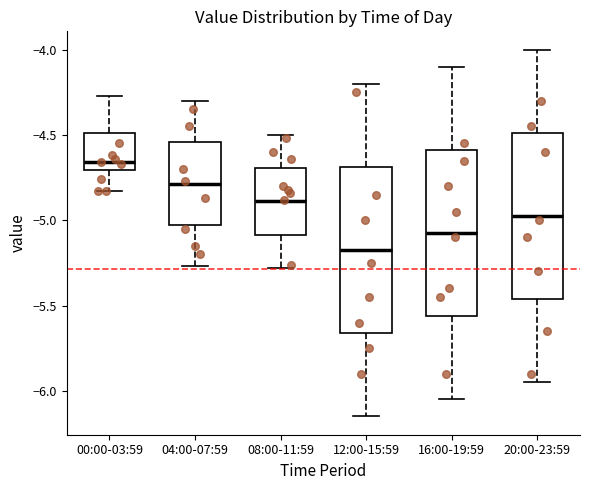

Reading left to right, transcribe this box plot: for each box, give where its median line is, the range the box spans, and where its two whiskers end, as read against the y-axis. The values are not printed on the chart, so give them approximately, as read against the axis.

00:00-03:59: median -4.65, box -4.70 to -4.50, whiskers -4.85 to -4.25
04:00-07:59: median -4.80, box -5.05 to -4.55, whiskers -5.25 to -4.30
08:00-11:59: median -4.90, box -5.10 to -4.70, whiskers -5.30 to -4.50
12:00-15:59: median -5.15, box -5.65 to -4.70, whiskers -6.15 to -4.20
16:00-19:59: median -5.05, box -5.55 to -4.60, whiskers -6.05 to -4.10
20:00-23:59: median -4.95, box -5.45 to -4.50, whiskers -5.95 to -4.00